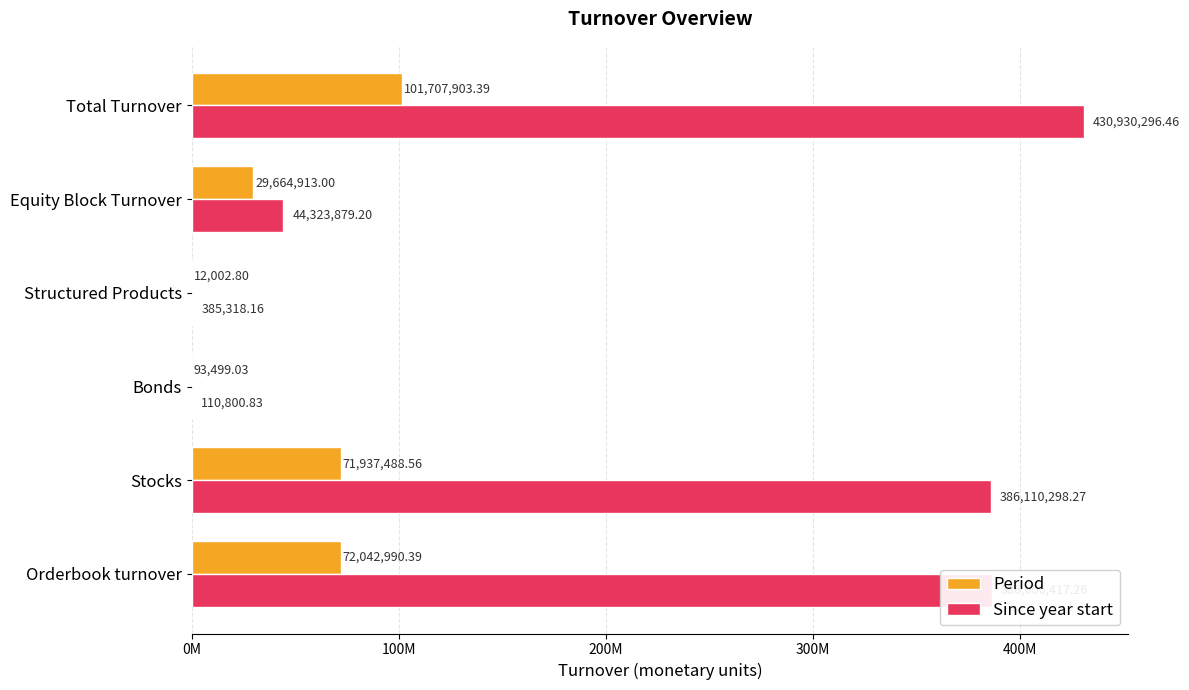

What are all the series names shown in the legend?

Period, Since year start